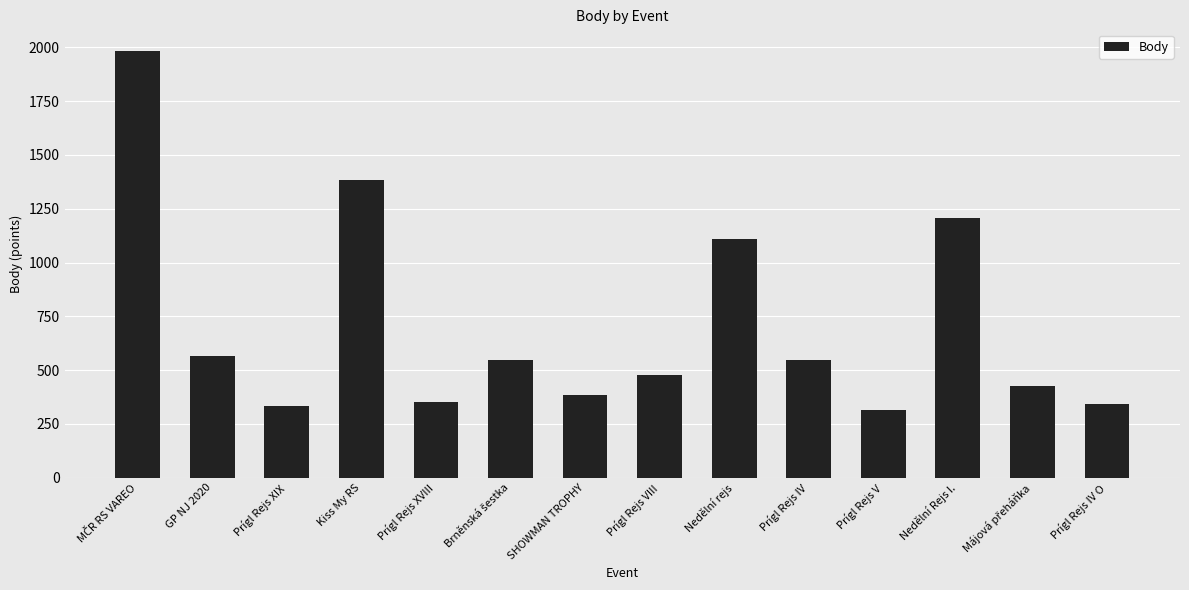

What is the ratio of the value at Nedělní rejs to the value at Prígl Rejs XVIII?

3.2